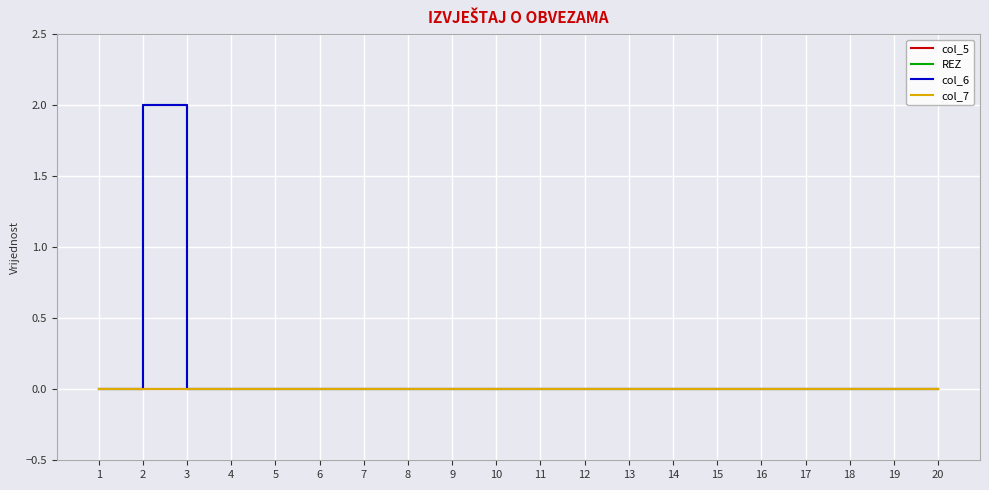

True or false: col_5 and col_7 intersect in this chart.

False